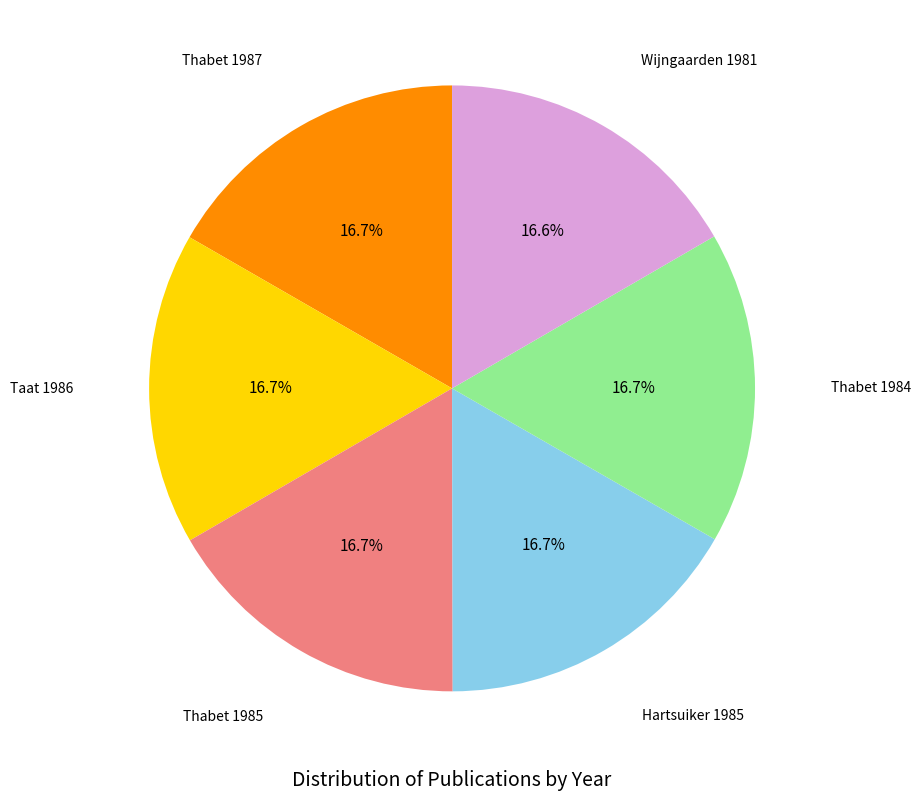

Is there a majority slice in this chart?

No